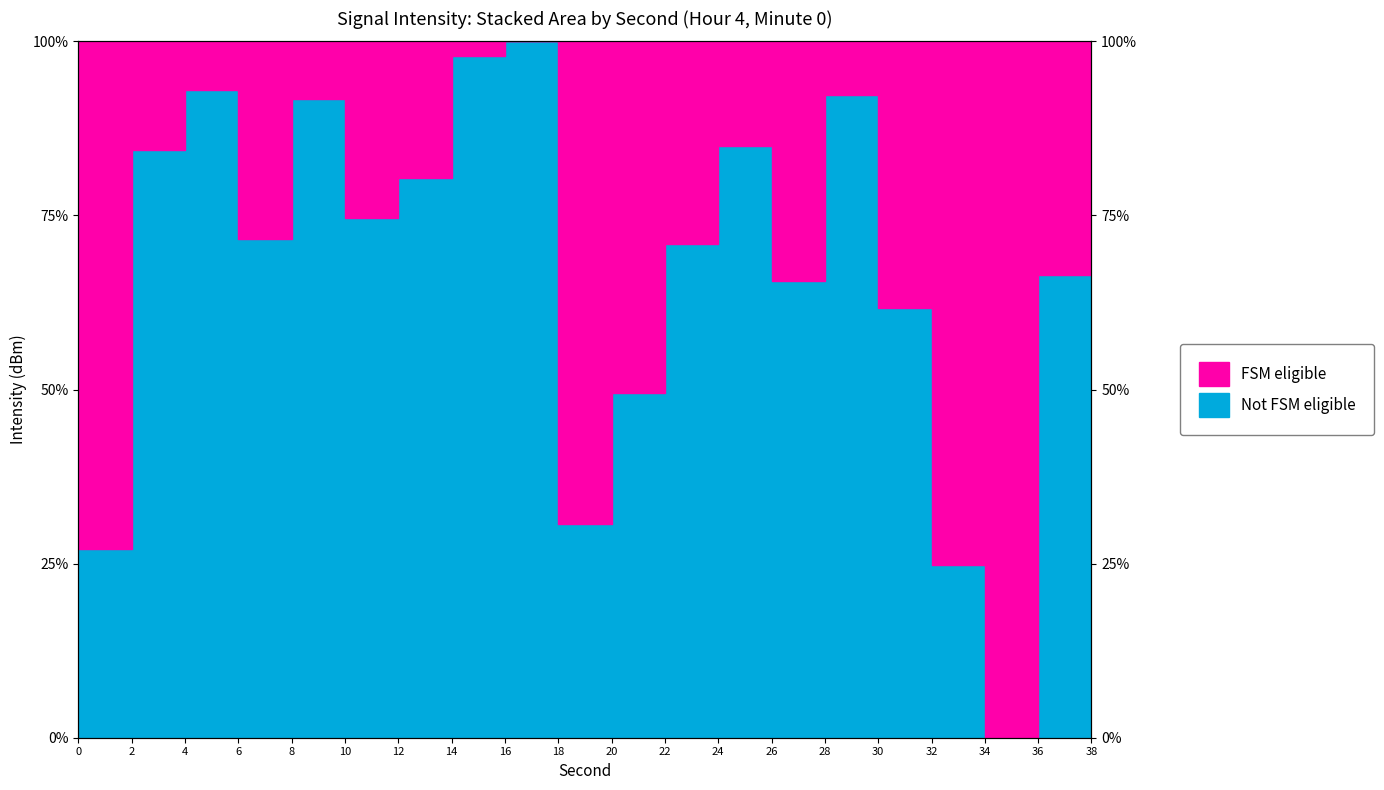

What is the difference between the maximum and minimum values?

100.0